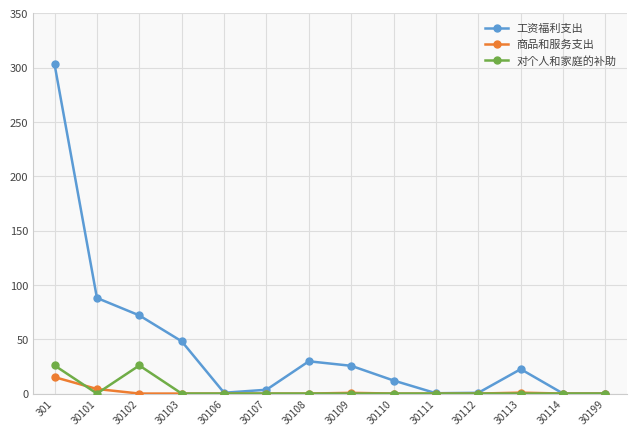

What is the value of the 工资福利支出 point at the 11th from the left?

0.7